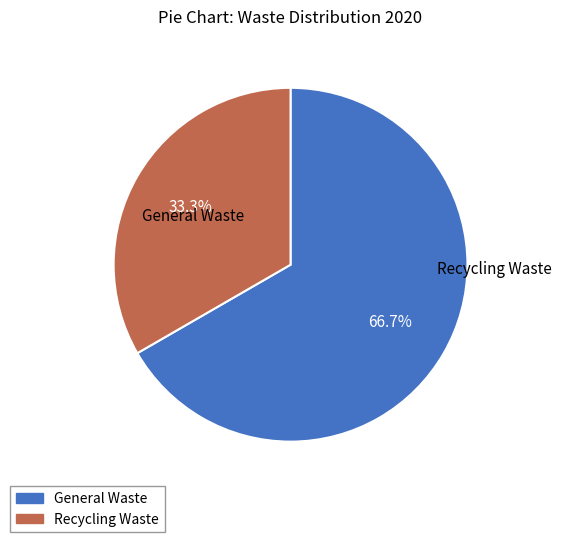

Which has a higher value, Recycling Waste or General Waste?

General Waste